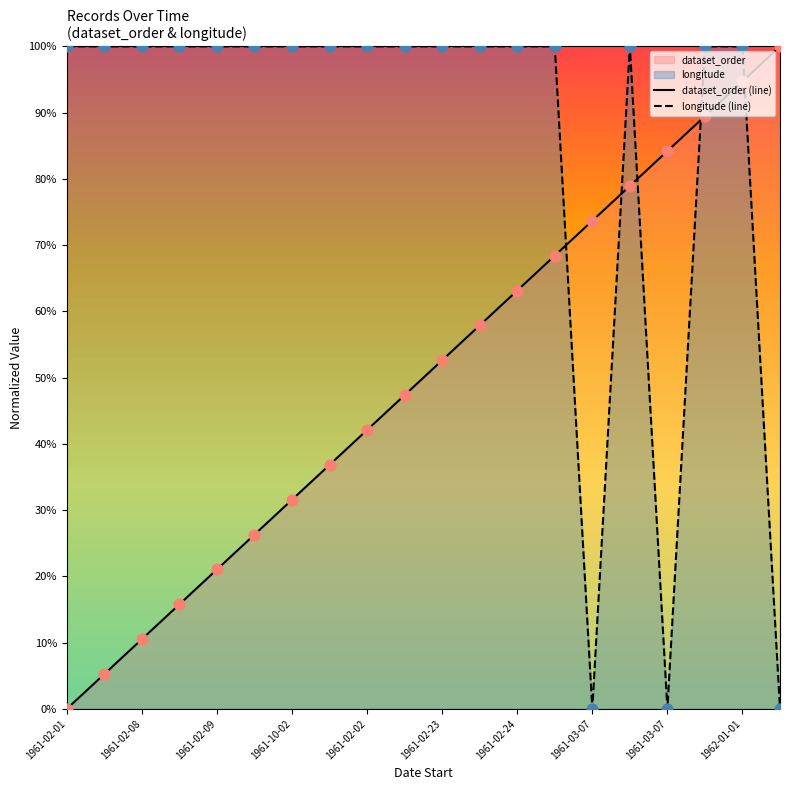

Which series has the largest Y range (max minus min)?

dataset_order (line)